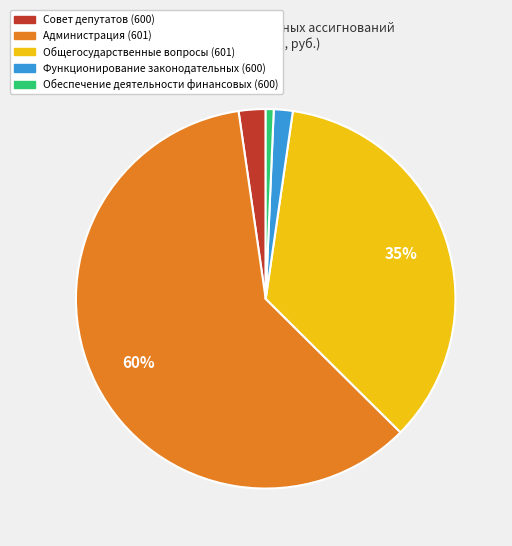

Combined, do Совет депутатов (600) and Администрация (601) account for over 50%?

Yes